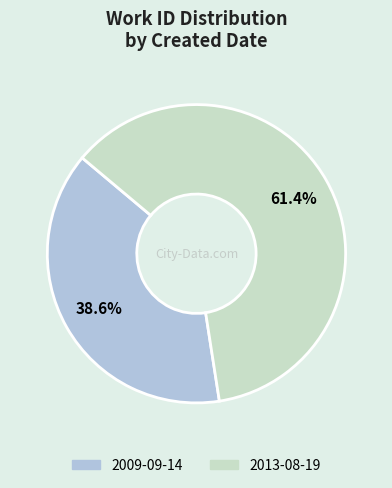

Does 2013-08-19 represent more than half of the total?

Yes